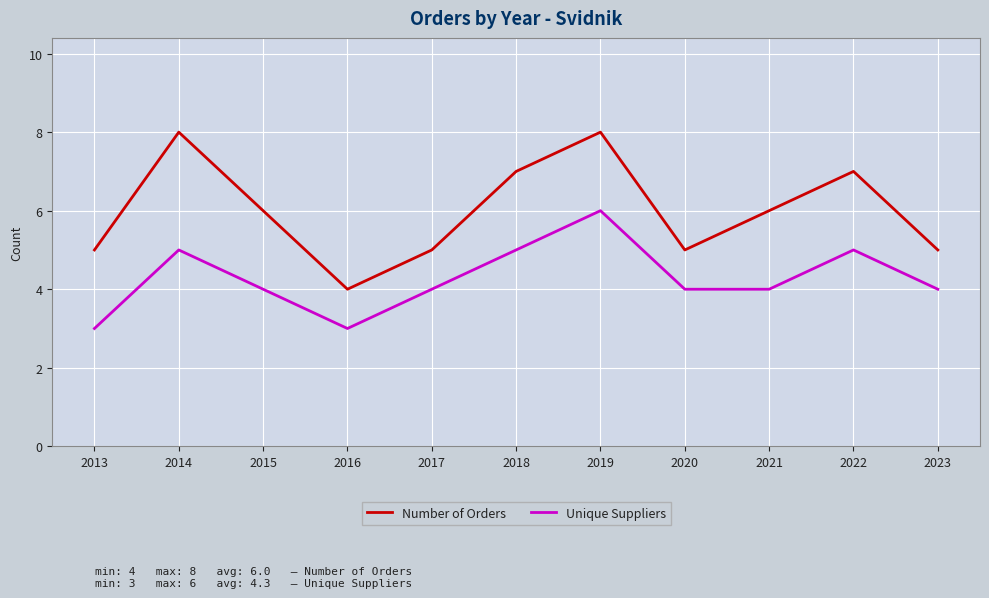

Does the chart have visible grid lines?

Yes